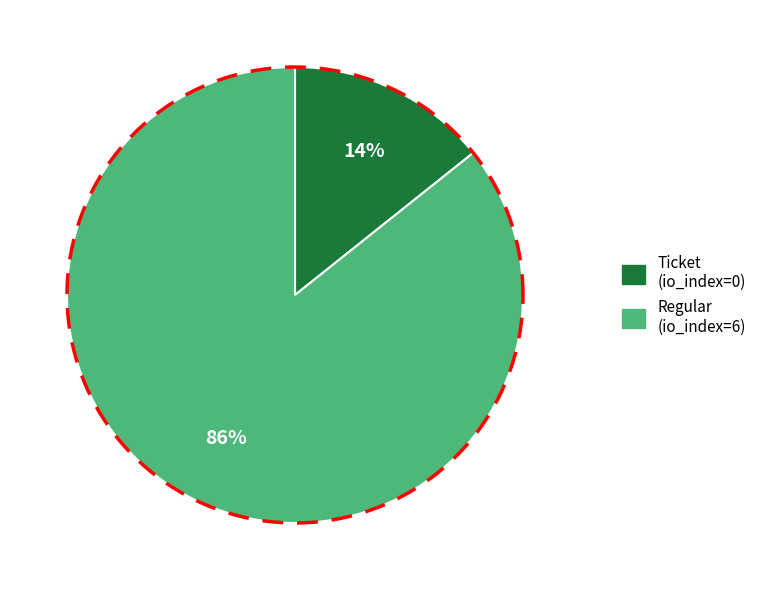

How many segments does this pie chart have?

2